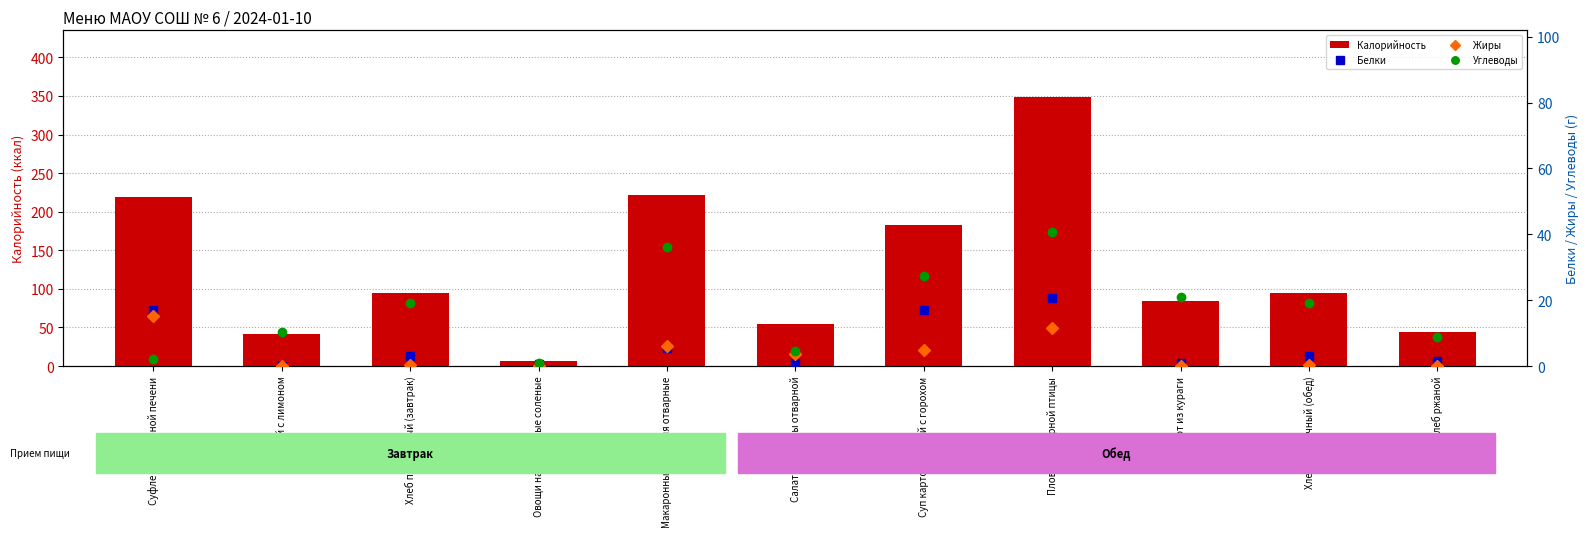

True or false: Белки has a value of 4.8 at Хлеб пшеничный (обед).

False